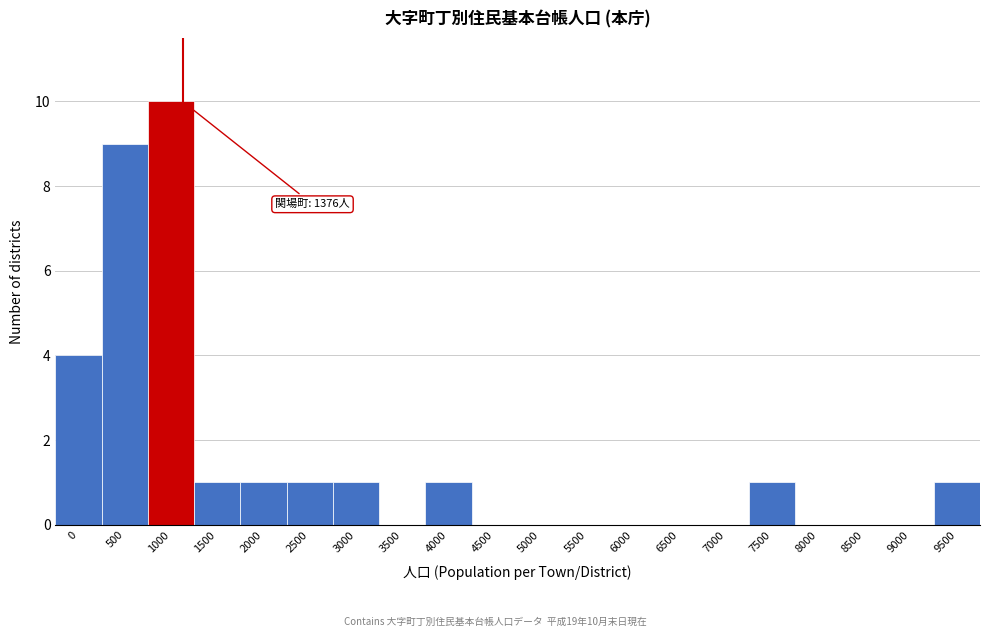

Reading right to left, transcribe all the data shown in this chart.

9500=1	9000=0	8500=0	8000=0	7500=1	7000=0	6500=0	6000=0	5500=0	5000=0	4500=0	4000=1	3500=0	3000=1	2500=1	2000=1	1500=1	1000=10	500=9	0=4